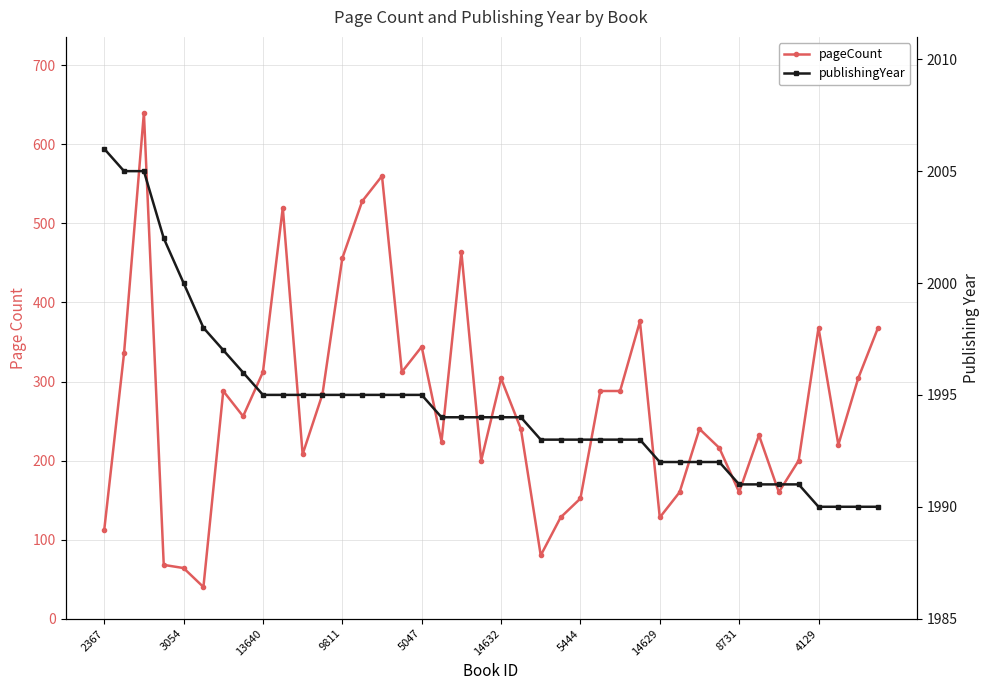

The publishingYear series shows 1994 at 18. True or false?

True